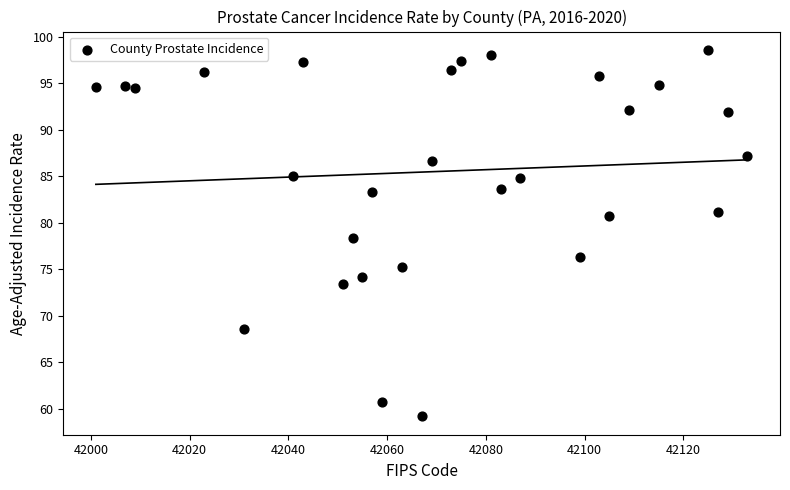

What is the range of Y values (max minus min)?

39.4